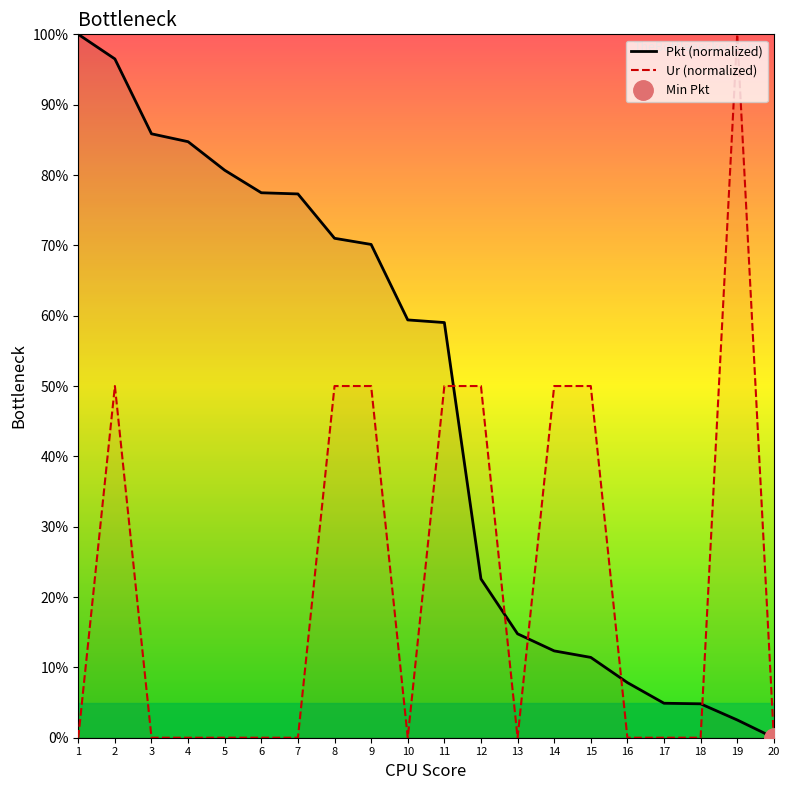

At which label is Pkt (normalized) closest to 50?

11